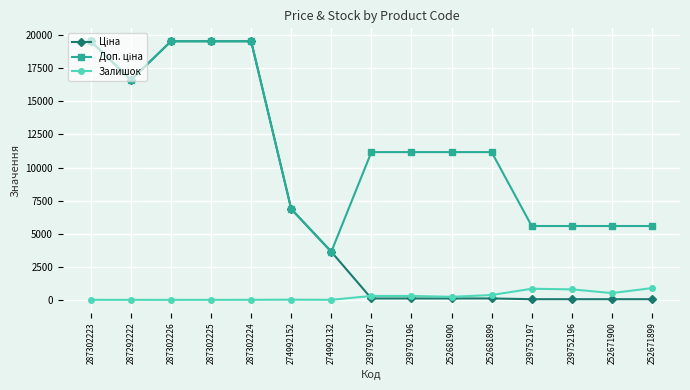

Count the number of data series in this chart.

3